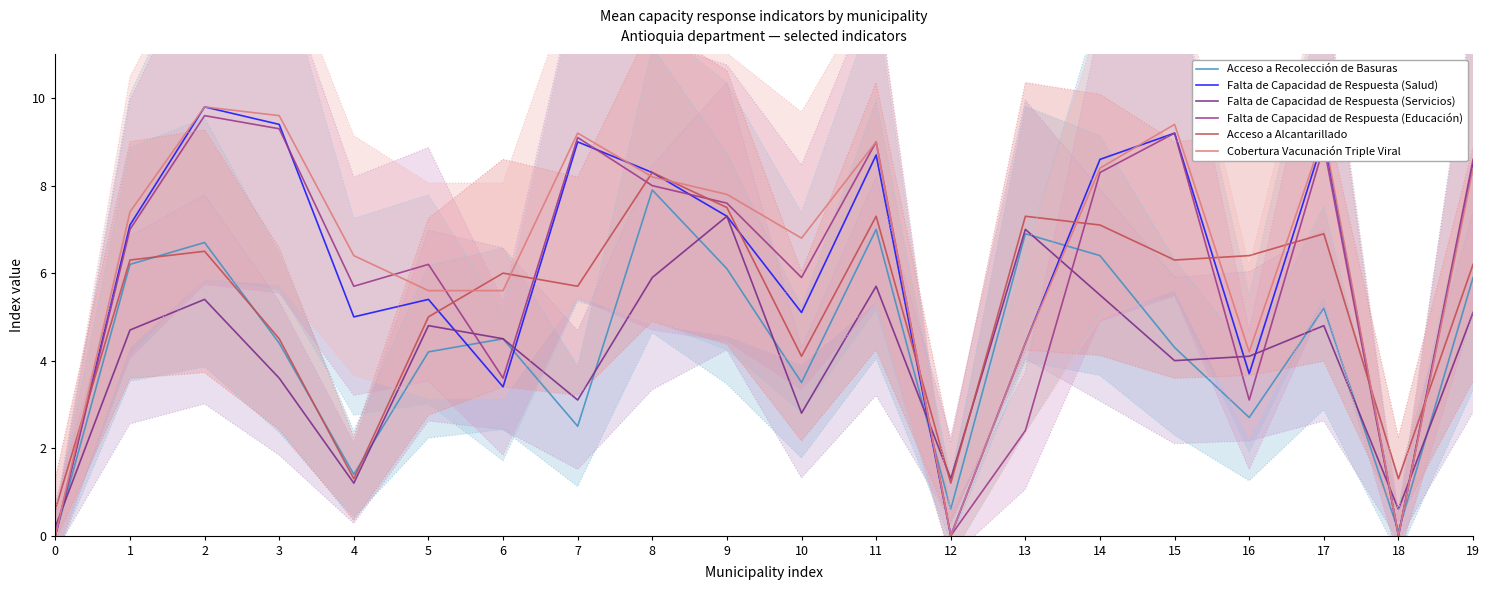

The Falta de Capacidad de Respuesta (Salud) series shows 12.2 at 19. True or false?

False